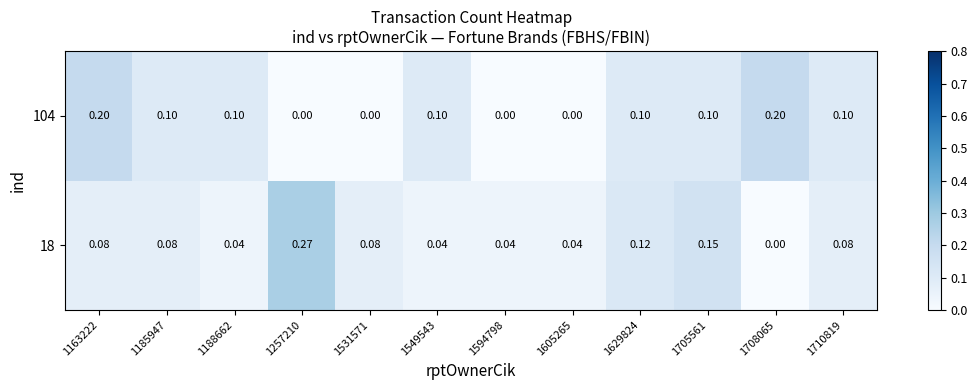

What is the total value across all series at 1708065?

0.2